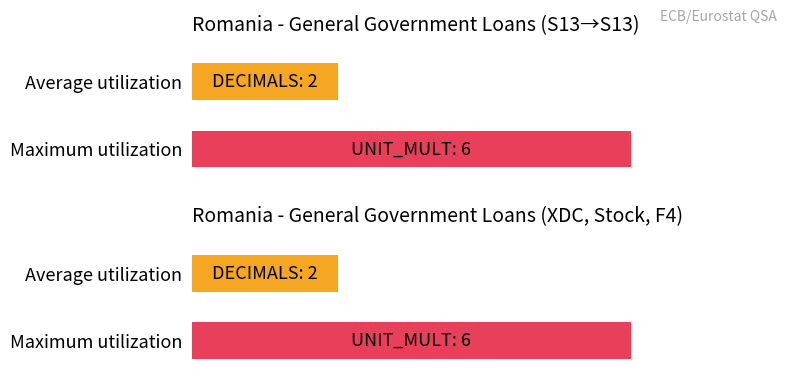

Is it true that OBS_VALUE equals -1008.1 at 2011-Q4?

False